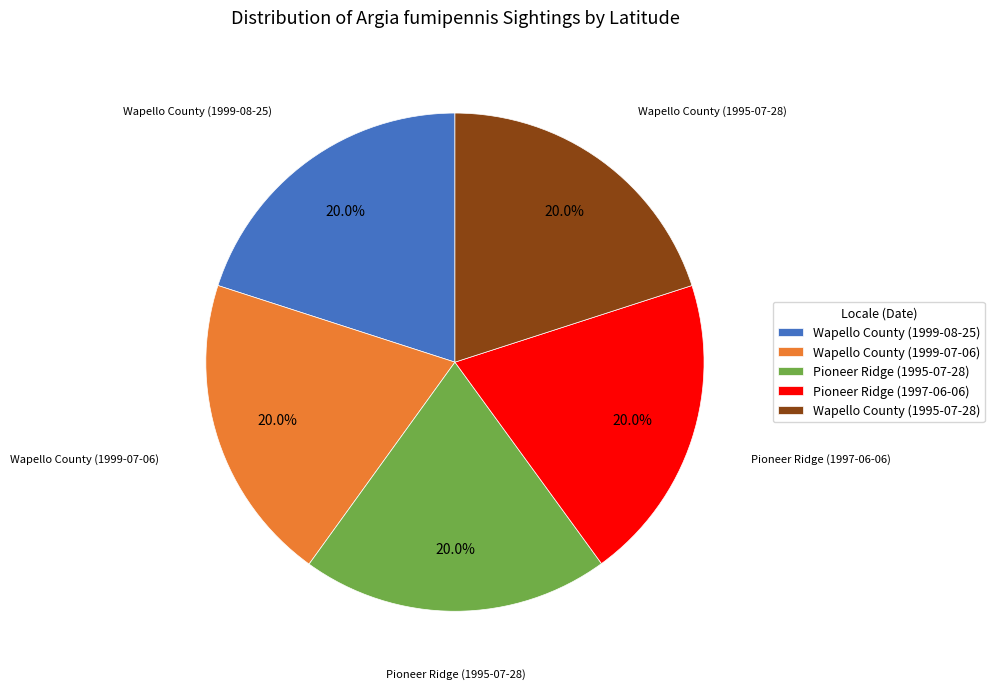

Approximately how many times larger is the value at Wapello County (1999-08-25) compared to Pioneer Ridge (1997-06-06)?

1.0